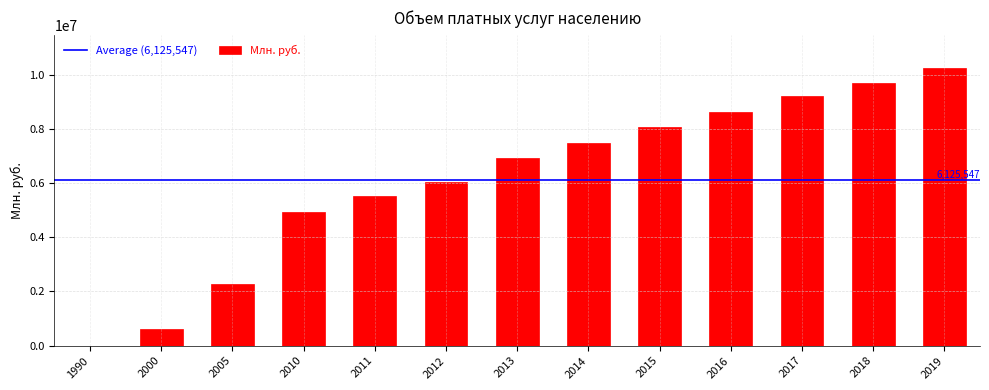

What is the difference between the values at 2000 and 2010?

4340727